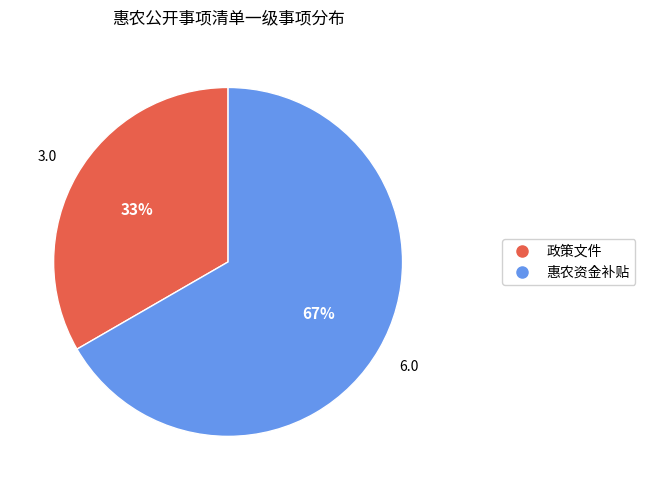

Which slice is the largest?

惠农资金补贴